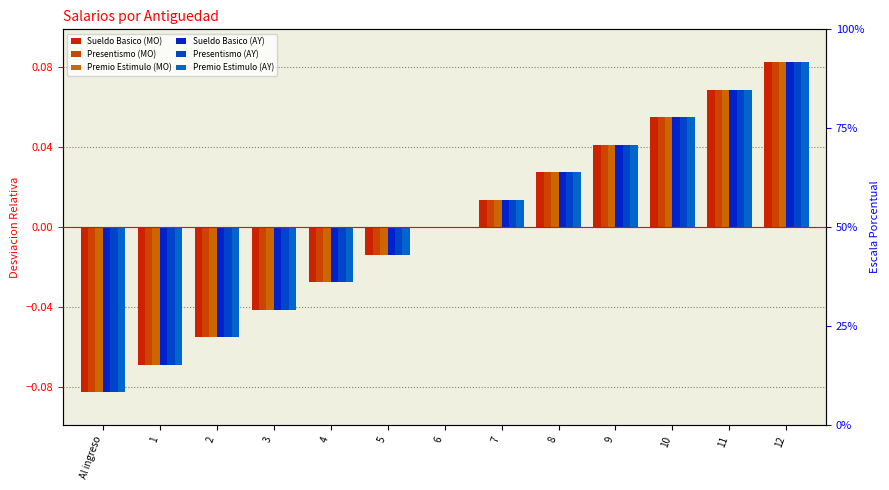

How many values in Presentismo (MO) are above zero?

7